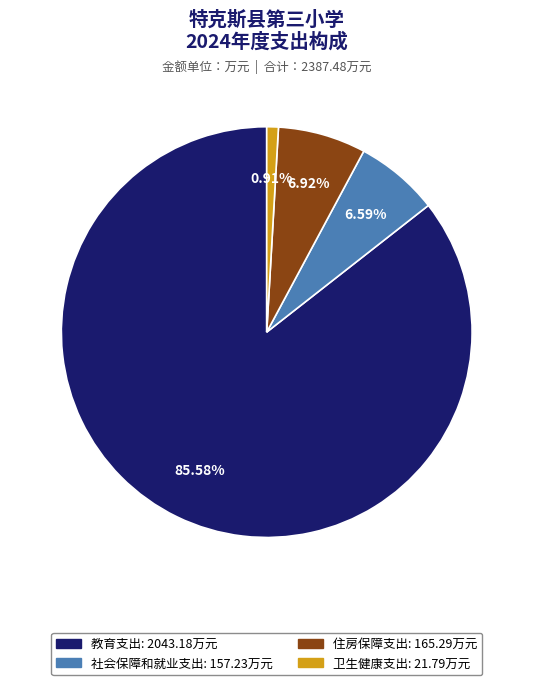

Is 社会保障和就业支出 the majority of the pie?

No